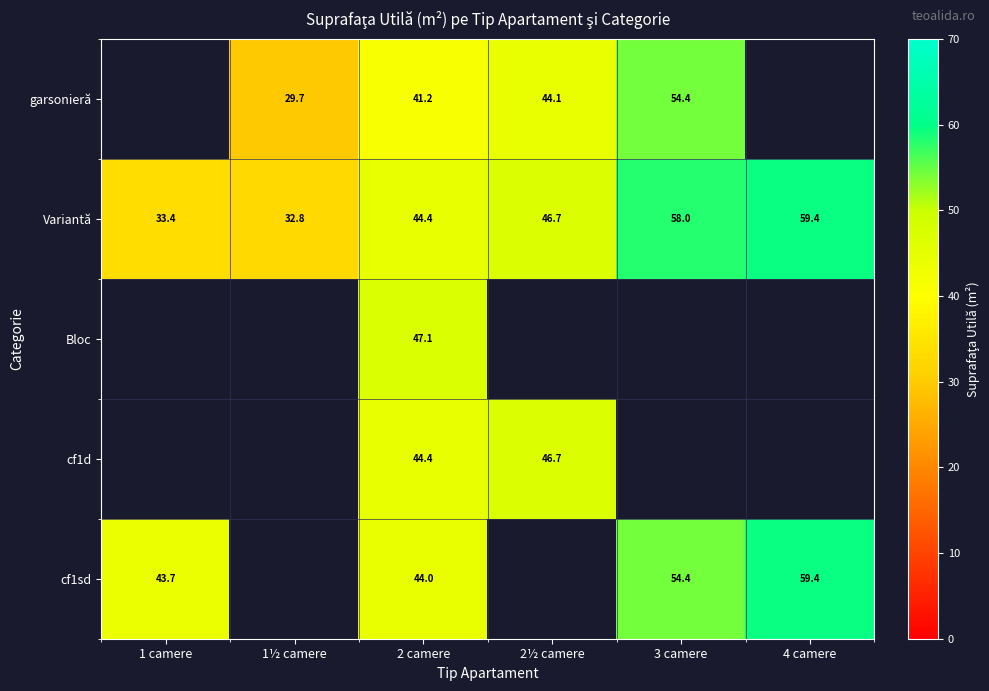

The value of cf1sd at 4 camere is 59.4. True or false?

True